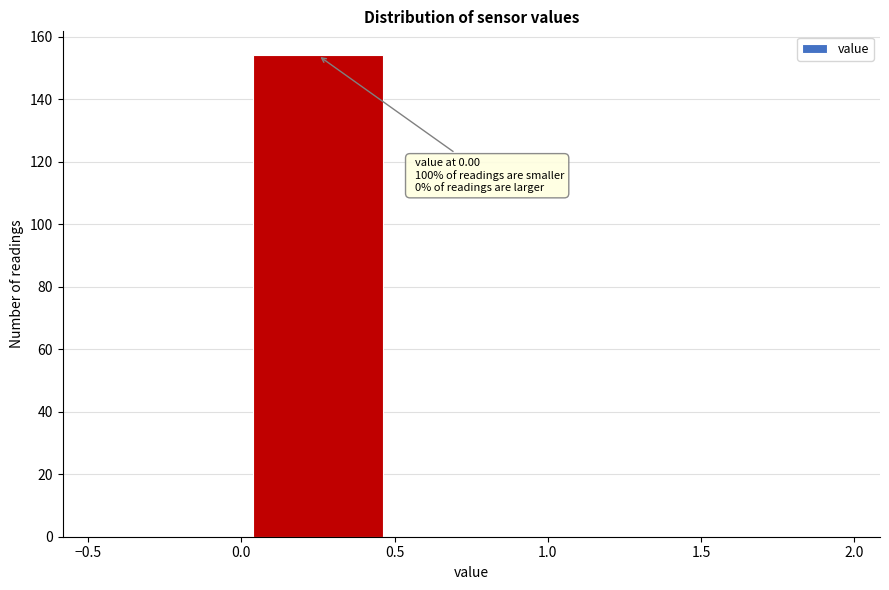

Over which range of the x-axis is the bar tallest?

0.0 to 0.5